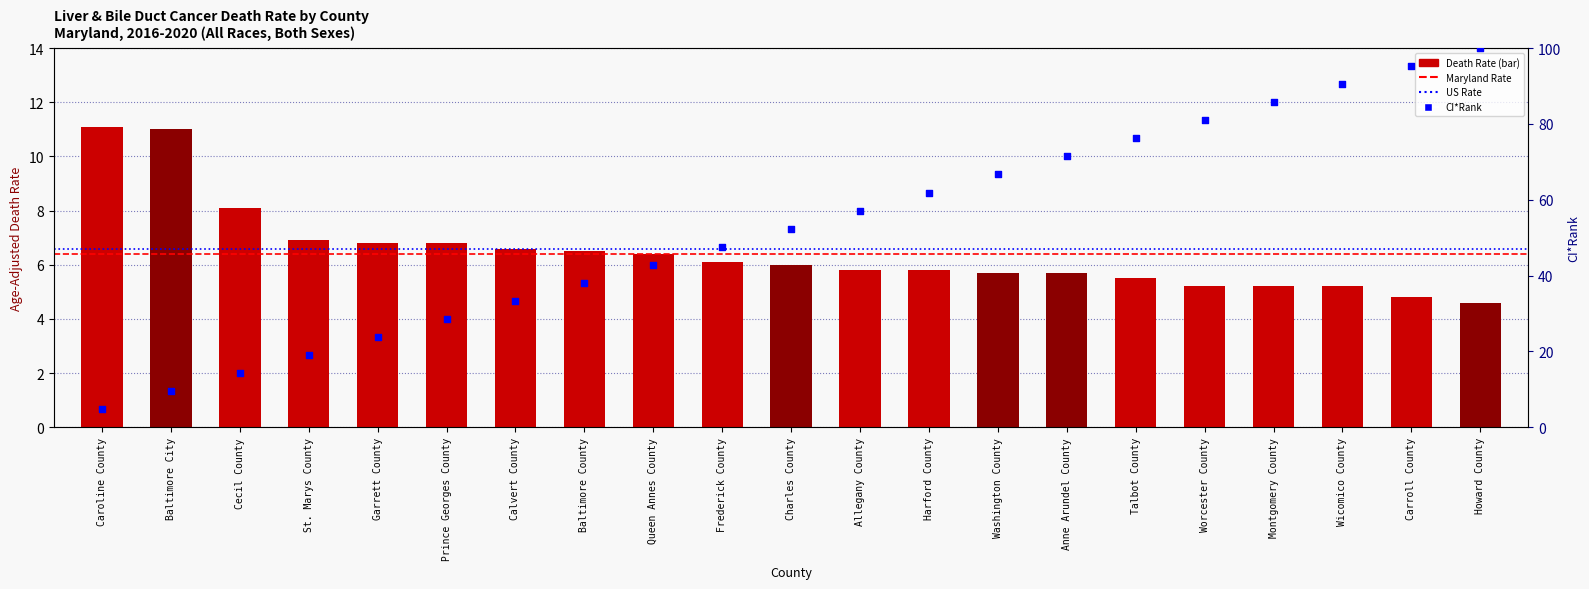

Approximately how many times larger is the value at Queen Annes County compared to St. Marys County?

0.9